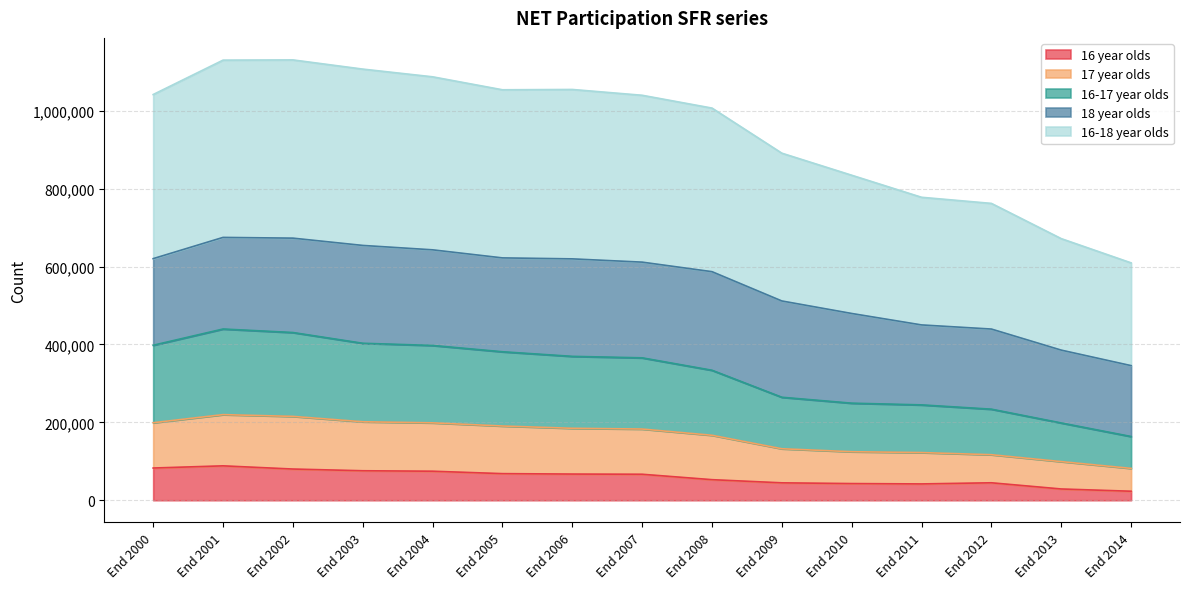

Which category has the highest value in the 16-18 year olds series?

End 2002